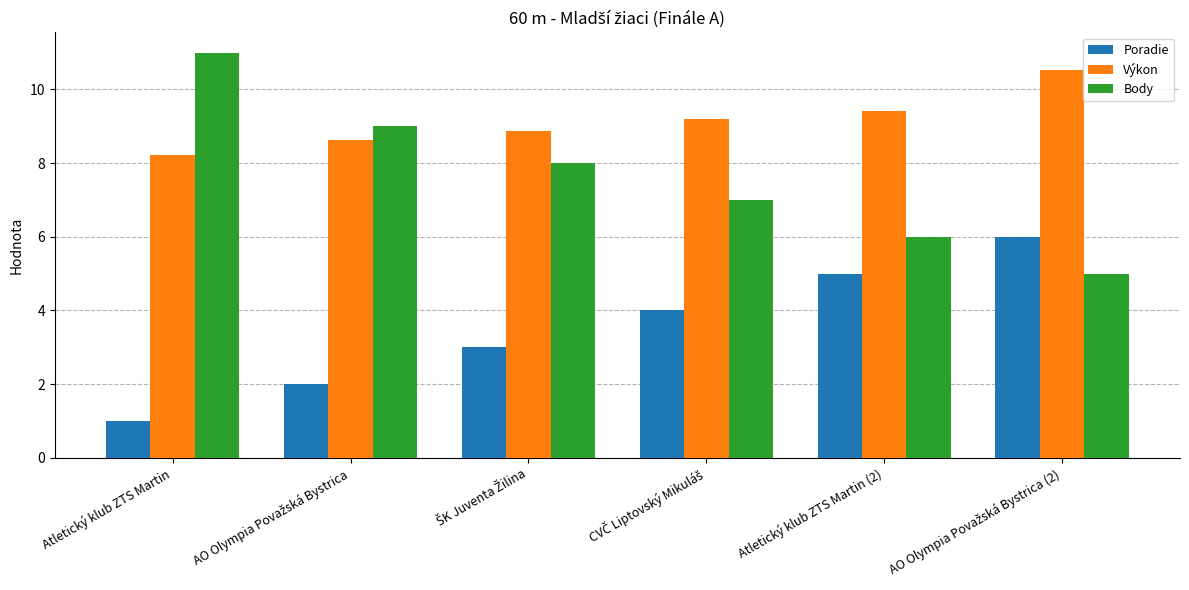

How many bars are there in each group?

3